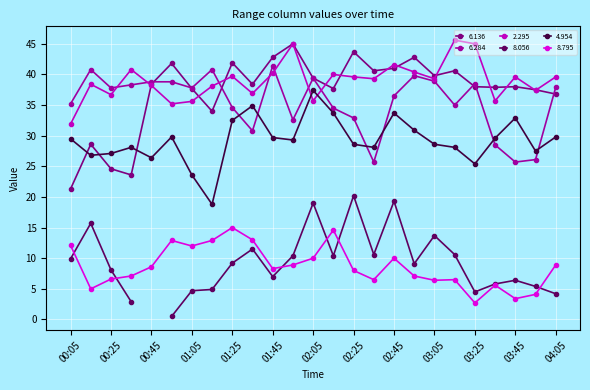

How many data points does each series have?

25